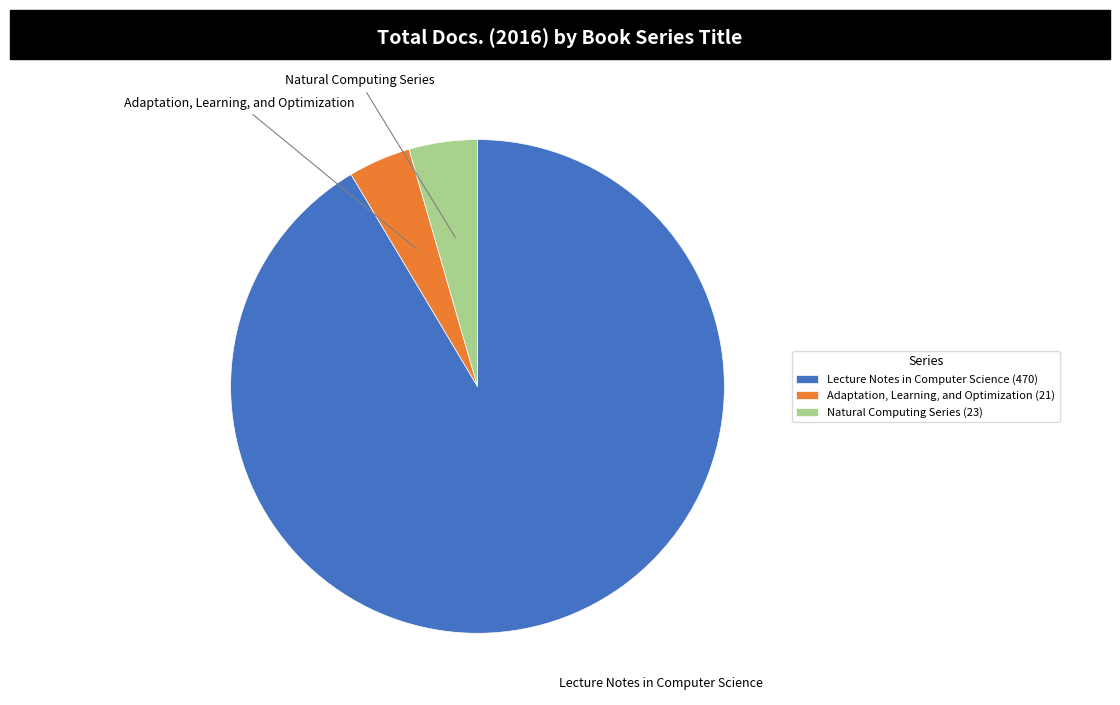

Which has a higher value, Lecture Notes in Computer Science or Natural Computing Series?

Lecture Notes in Computer Science